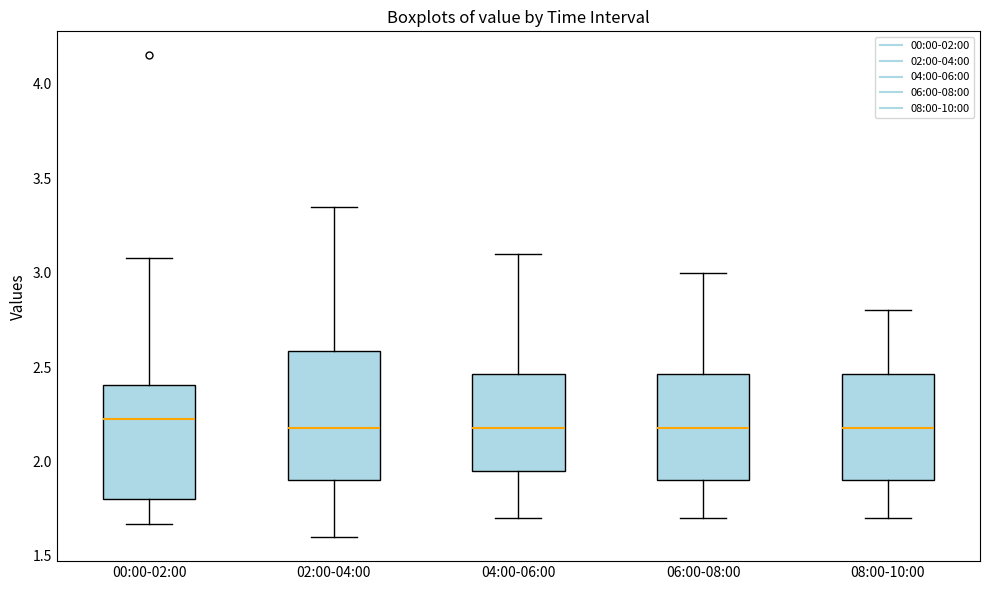

Which box is the tallest, from its lower edge to its upper edge?

02:00-04:00